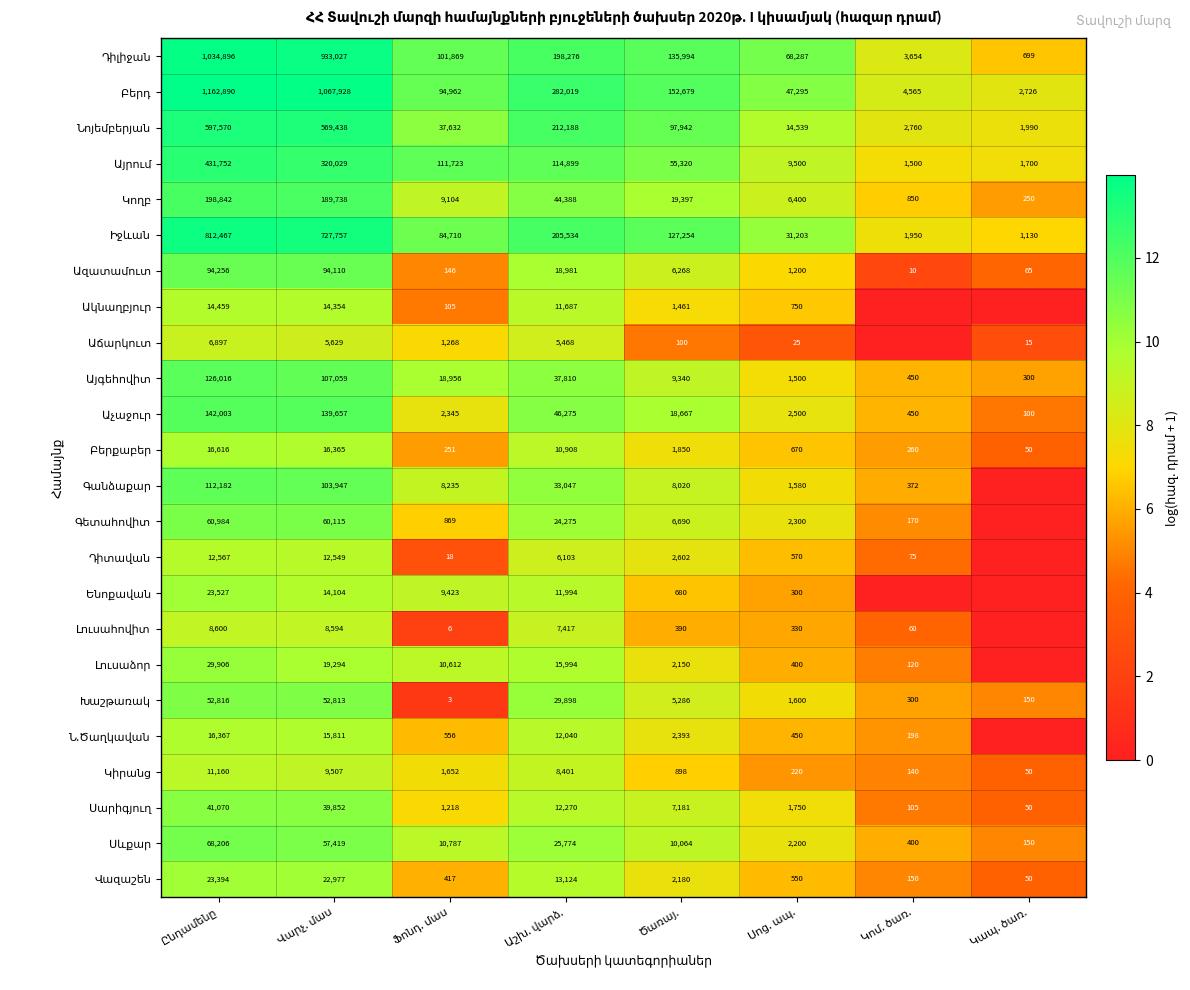

At which label does Ակնաղբյուր reach its minimum?

Կոմ. ծառ.